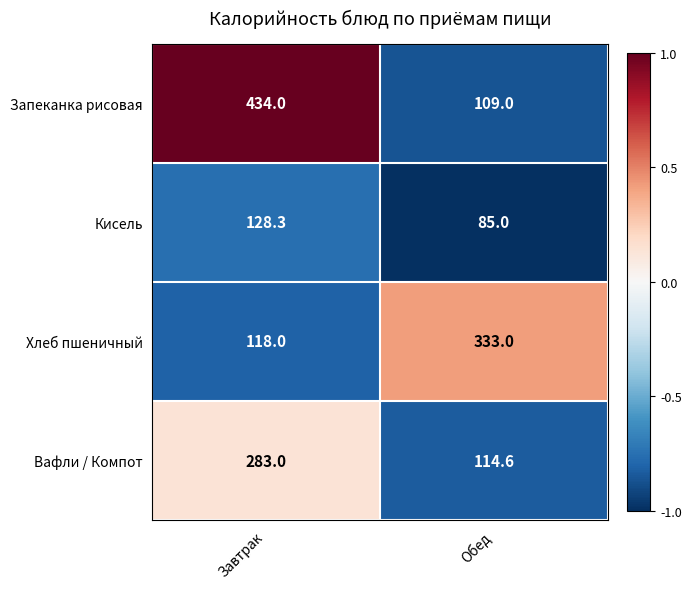

What is the sum of all Запеканка рисовая values?

543.0